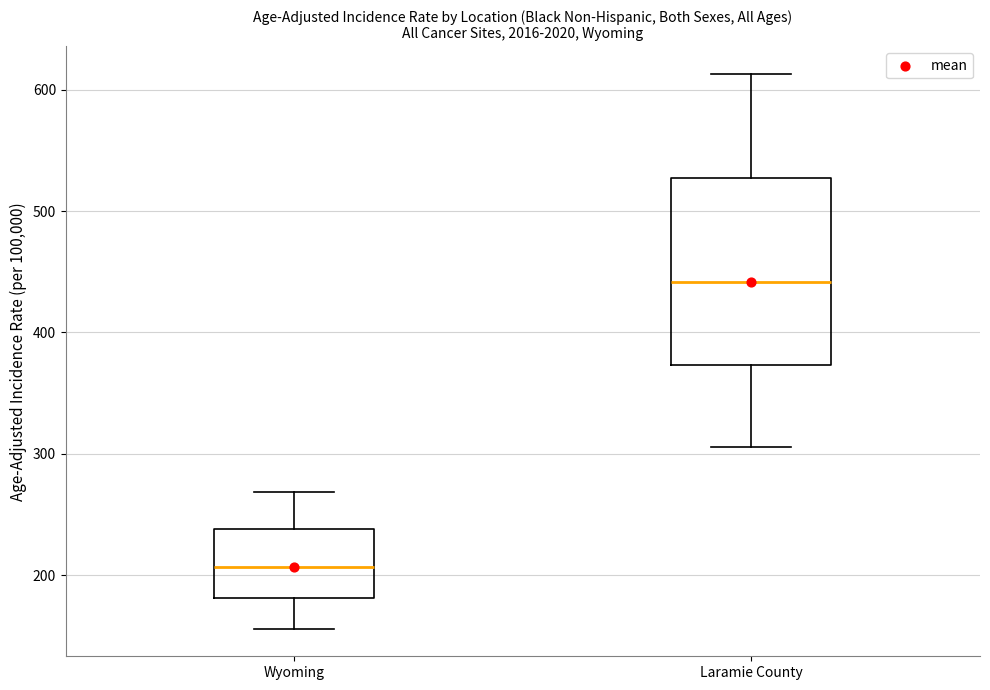

Reading left to right, transcribe this box plot: for each box, give where its median line is, the range the box spans, and where its two whiskers end, as read against the y-axis. The values are not printed on the chart, so give them approximately, as read against the axis.

Wyoming: median 210, box 180 to 240, whiskers 160 to 270
Laramie County: median 440, box 370 to 530, whiskers 310 to 610